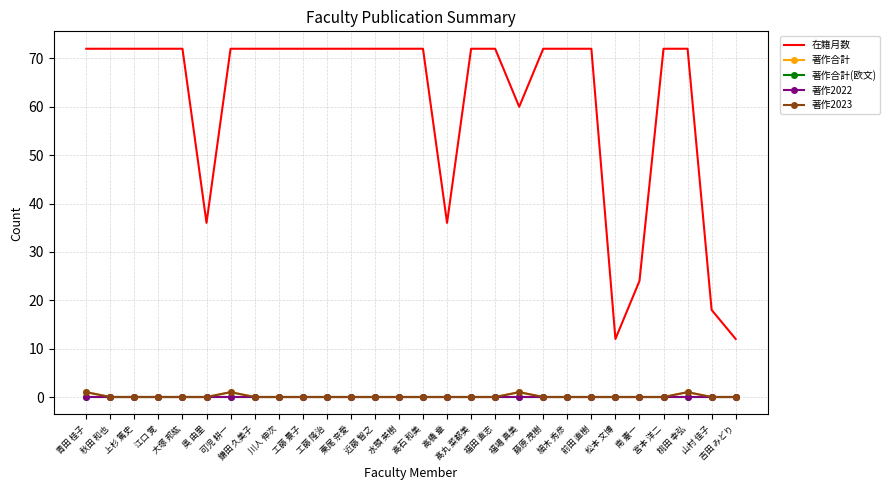

Reading right to left, what are all the values shown in this chart?

在籍月数: 12	18	72	72	24	12	72	72	72	60	72	72	36	72	72	72	72	72	72	72	72	72	36	72	72	72	72	72
著作合計: 0	0	1	0	0	0	0	0	0	1	0	0	0	0	0	0	0	0	0	0	0	1	0	0	0	0	0	1
著作合計(欧文): 0	0	0	0	0	0	0	0	0	0	0	0	0	0	0	0	0	0	0	0	0	0	0	0	0	0	0	0
著作2022: 0	0	0	0	0	0	0	0	0	0	0	0	0	0	0	0	0	0	0	0	0	0	0	0	0	0	0	0
著作2023: 0	0	1	0	0	0	0	0	0	1	0	0	0	0	0	0	0	0	0	0	0	1	0	0	0	0	0	1